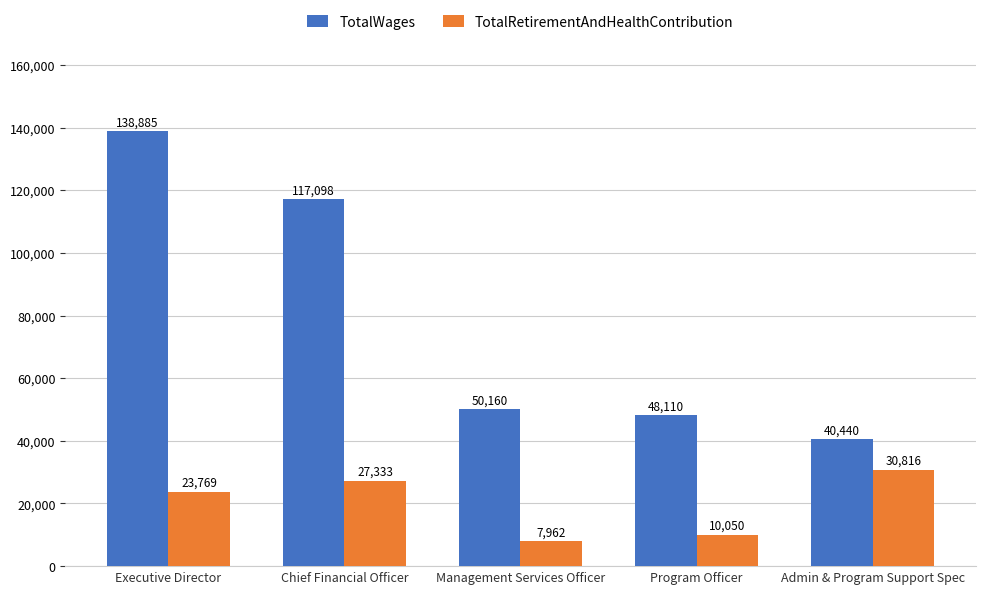

List the series in order of their peak value, highest first.

TotalWages, TotalRetirementAndHealthContribution